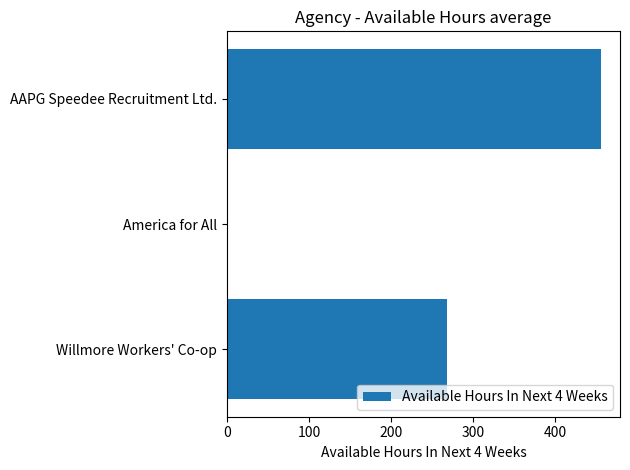

What is the sum of all values?

723.6